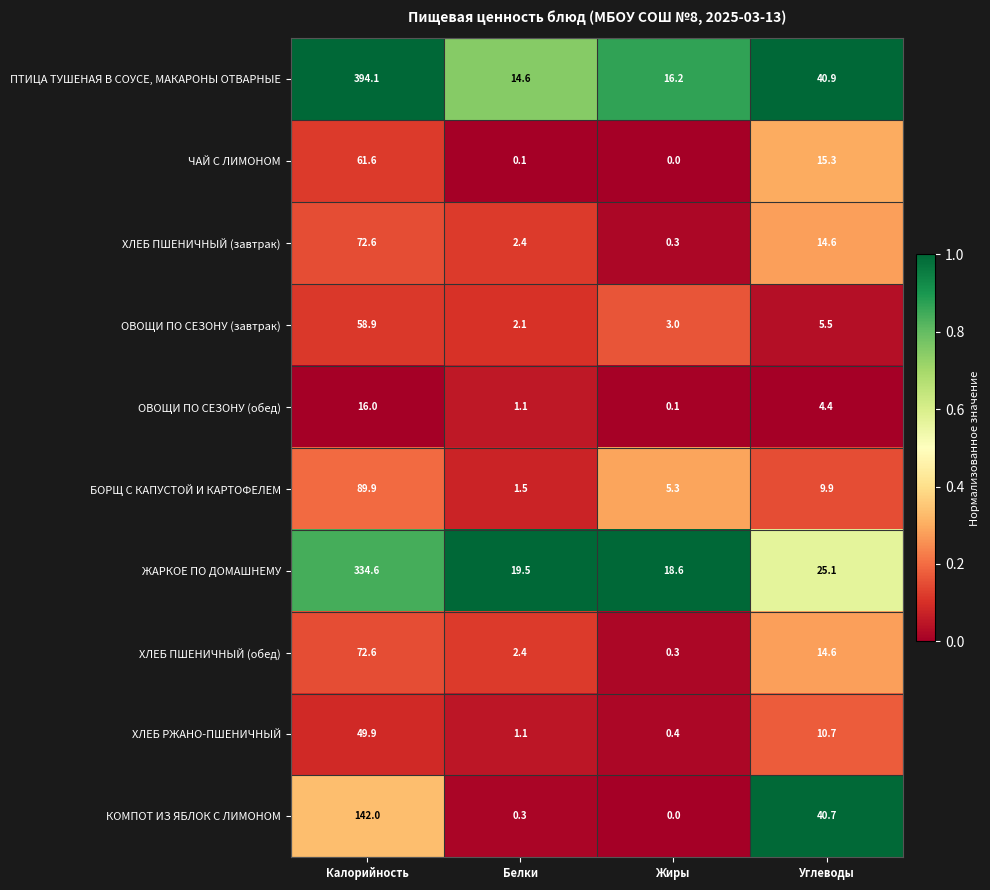

Where is ПТИЦА ТУШЕНАЯ В СОУСЕ, МАКАРОНЫ ОТВАРНЫЕ nearest to the value 204?

Углеводы